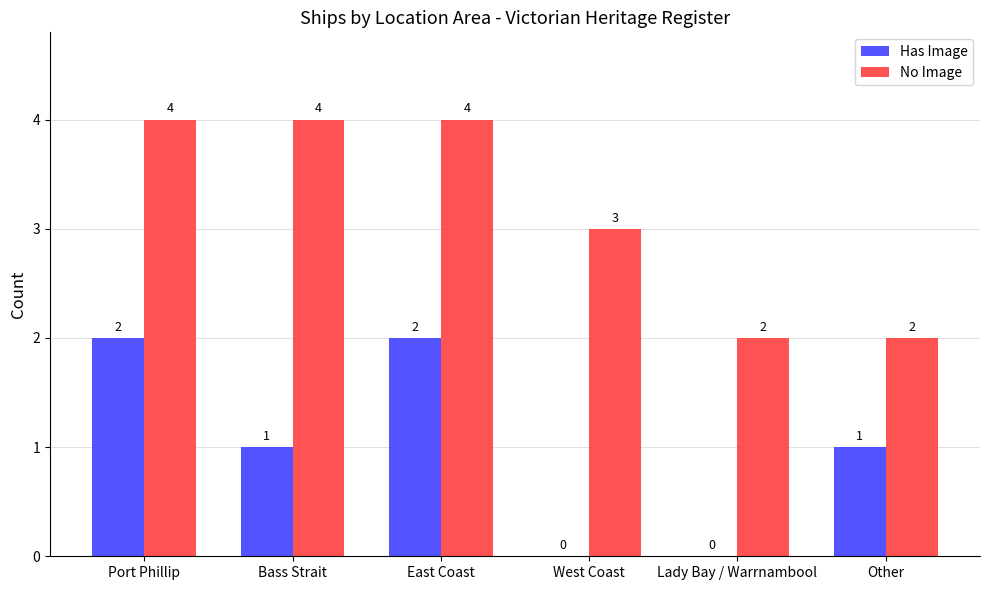

How many data points does each series have?

6